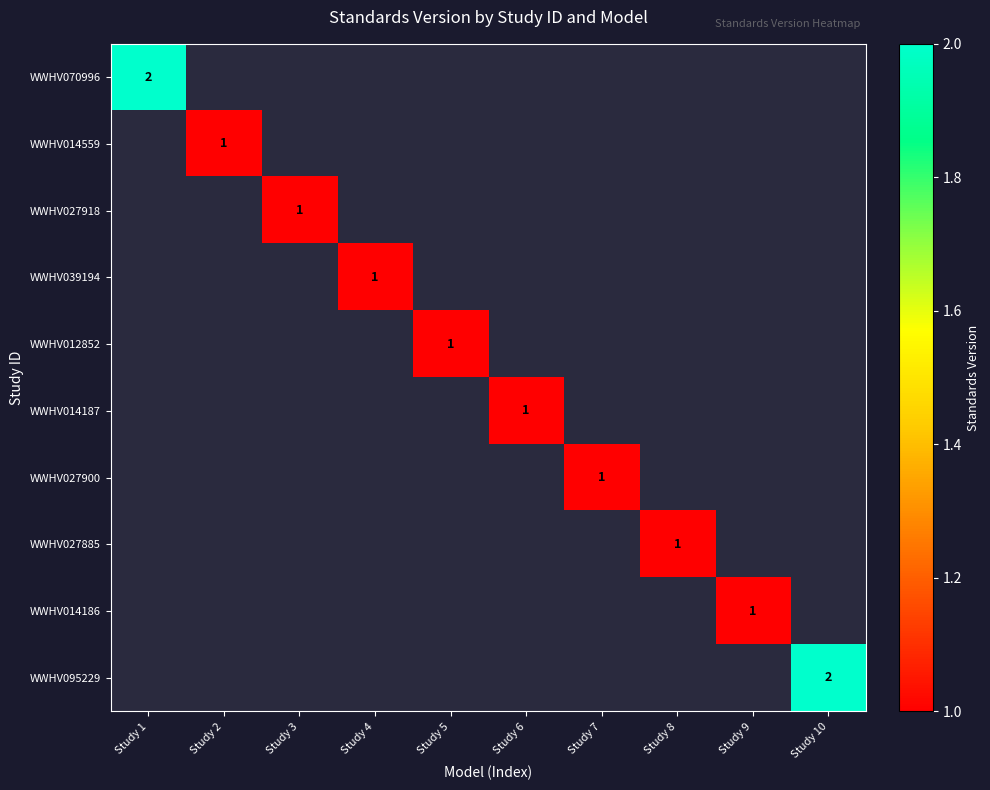

The WWHV070996 series shows 3 at Study 1. True or false?

False